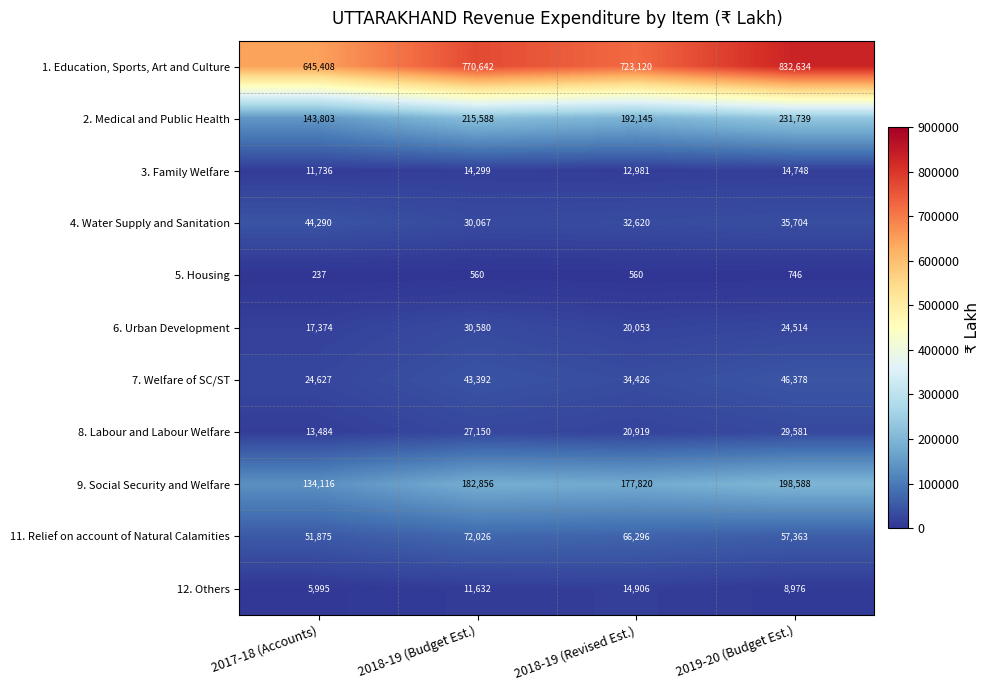

Where is 7. Welfare of SC/ST nearest to the value 35502?

2018-19 (Revised Est.)